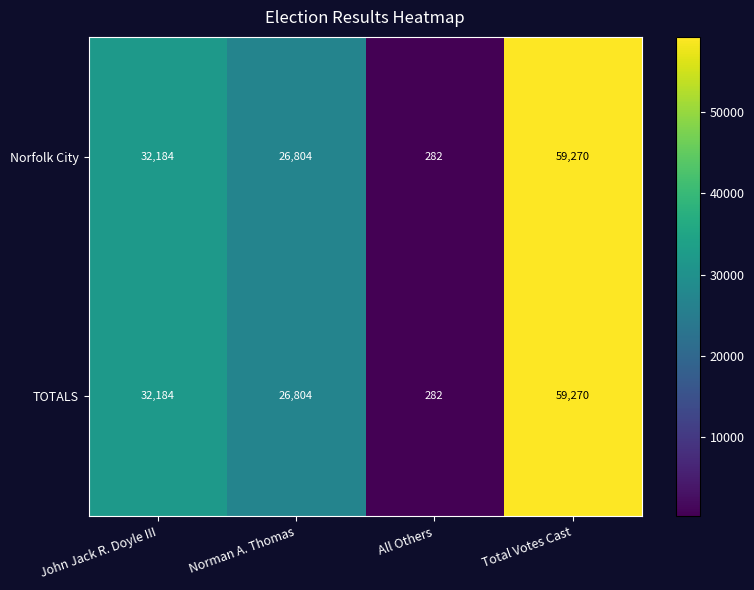

Is the value of Norfolk City at John Jack R. Doyle III greater than the value of TOTALS at Norman A. Thomas?

Yes